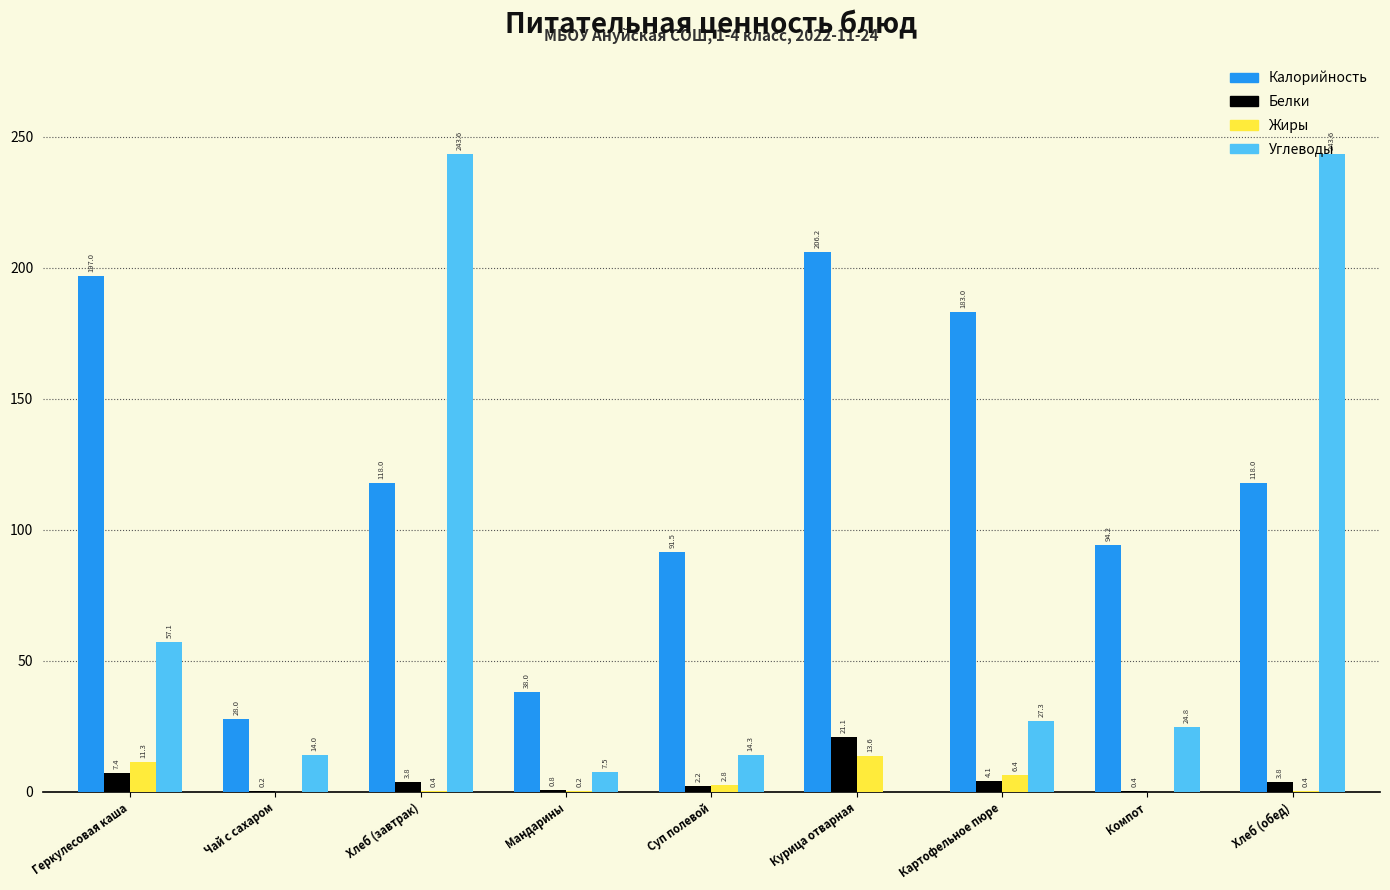

Which category has the highest value in the Белки series?

Курица отварная